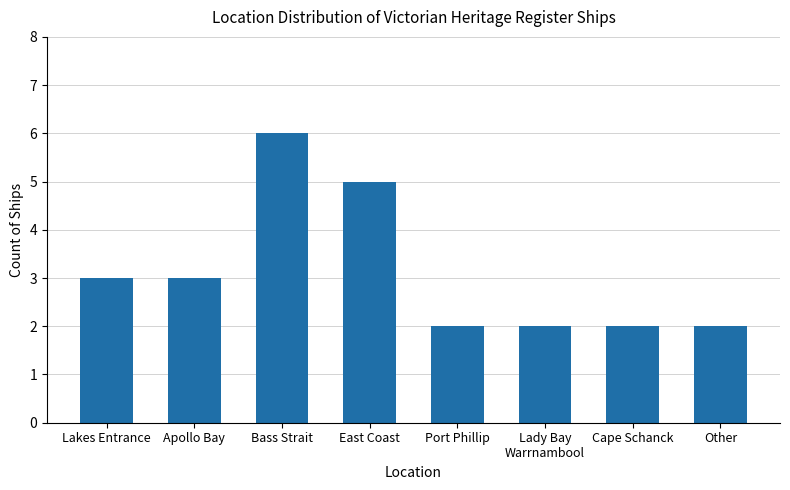

Read the value at Lakes Entrance.

3